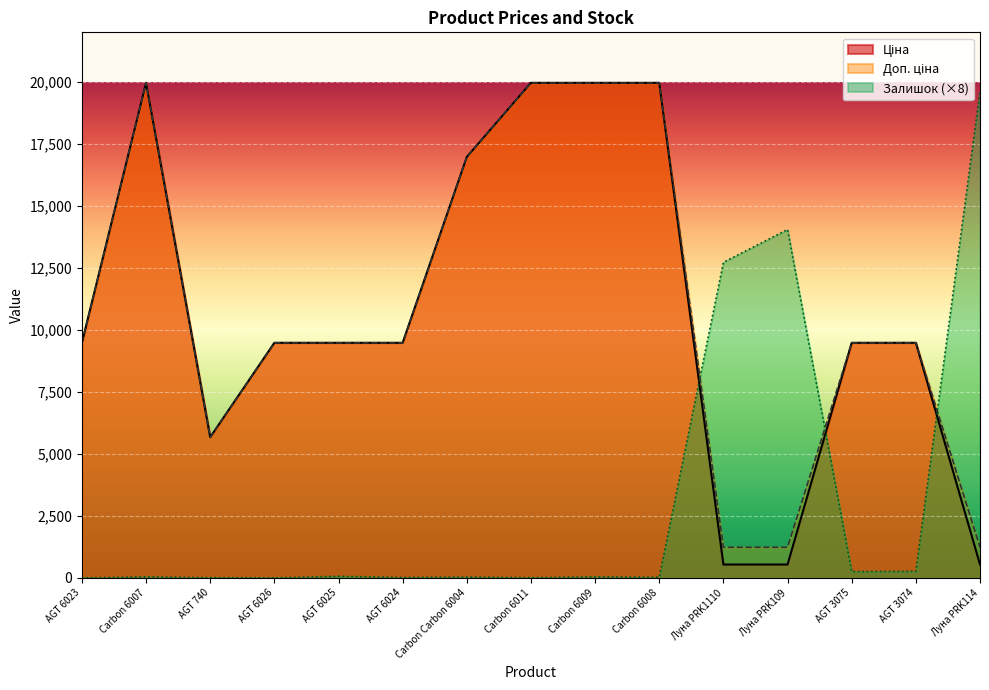

Reading left to right, list all the values displayed in this chart.

Ціна: 9480.1	19964.2	5673.8	9480.1	9480.1	9480.1	16976.3	19964.2	19964.2	19964.2	539.0	539.0	9480.1	9480.1	539.0
Доп. ціна: 9480.1	19964.2	5673.8	9480.1	9480.1	9480.1	16976.3	19964.2	19964.2	19964.2	1235.4	1235.4	9480.1	9480.1	1235.4
Залишок: 0.0	40.0	8.0	0.0	64.0	16.0	32.0	8.0	40.0	24.0	12728.0	14048.0	256.0	264.0	19624.0